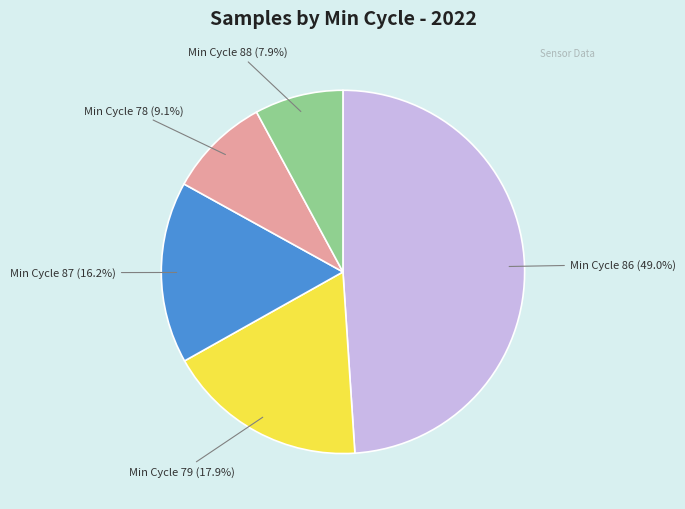

Does any single category account for the majority?

No